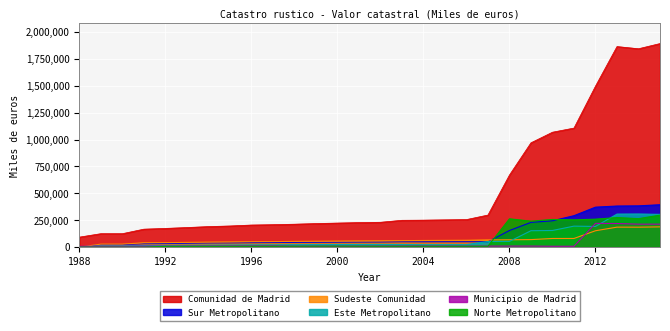

What are all the series names shown in the legend?

Comunidad de Madrid, Sur Metropolitano, Sudeste Comunidad, Este Metropolitano, Municipio de Madrid, Norte Metropolitano